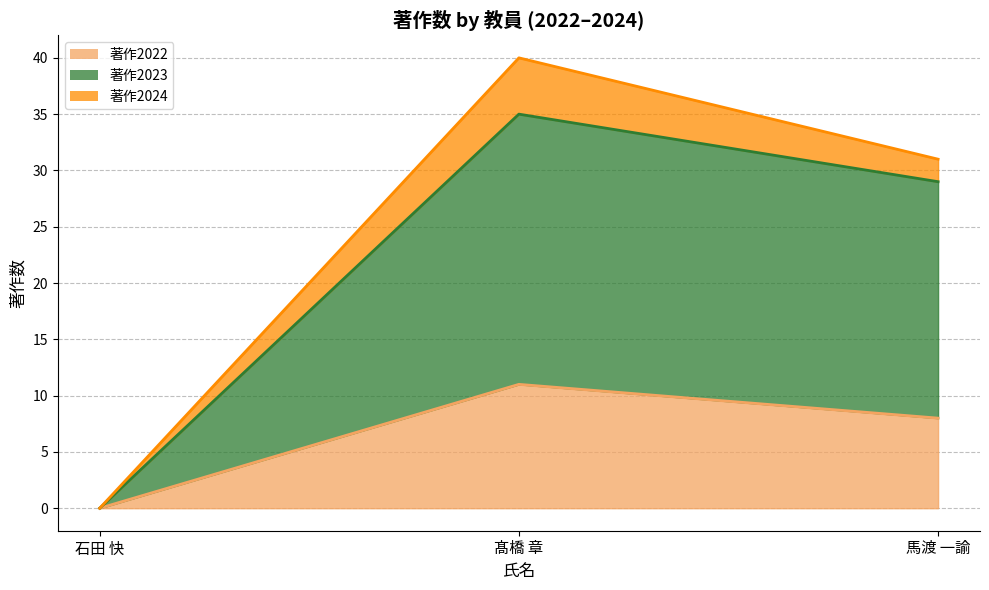

What is the difference between the 著作2022 values at 石田 快 and 髙橋 章?

11